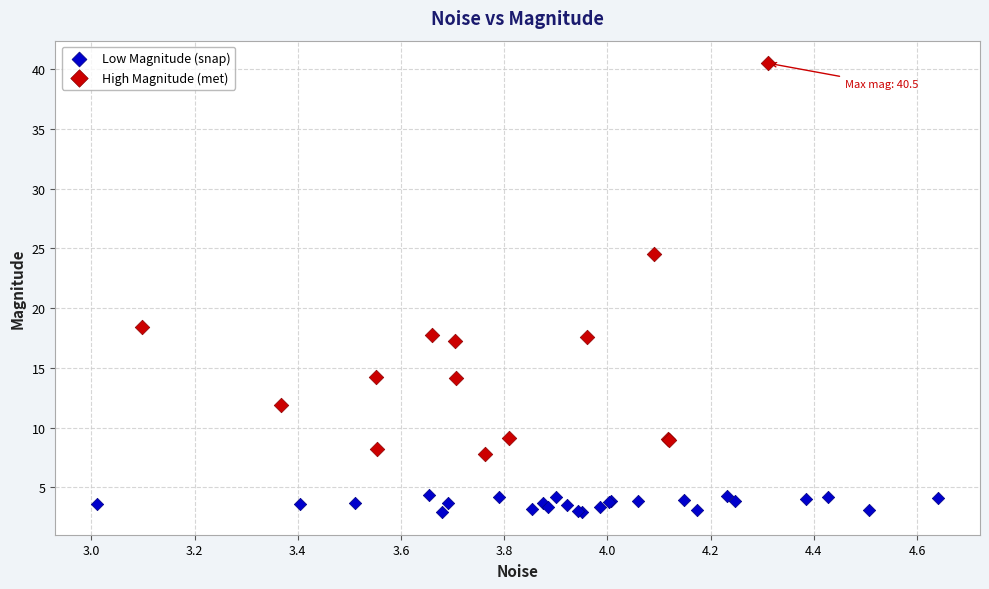

What are all the series names shown in the legend?

Low Magnitude (snap), High Magnitude (met)